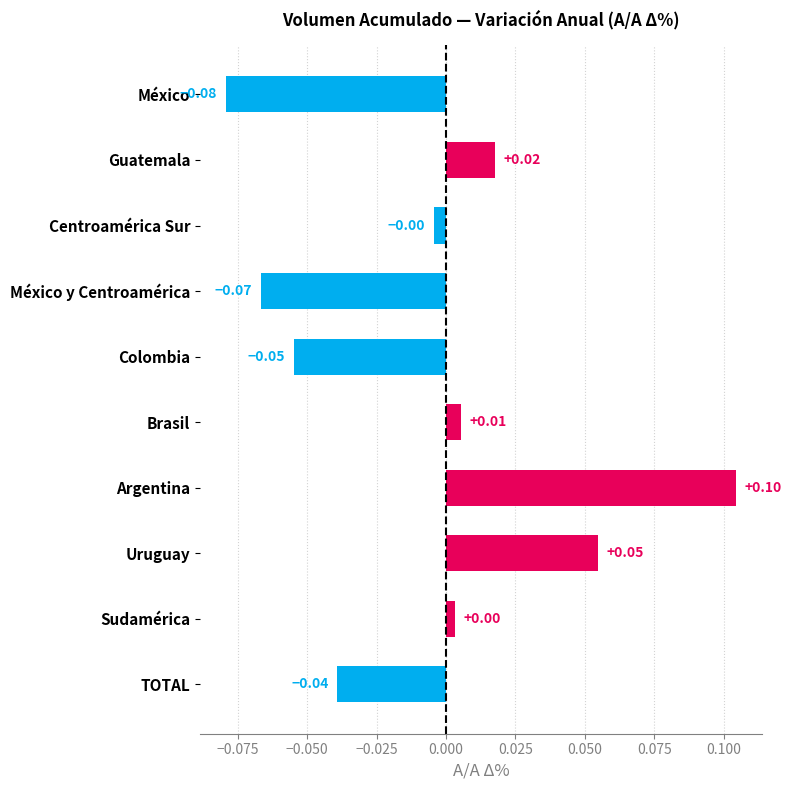

What is the label of the 2nd bar from the bottom?

Sudamérica